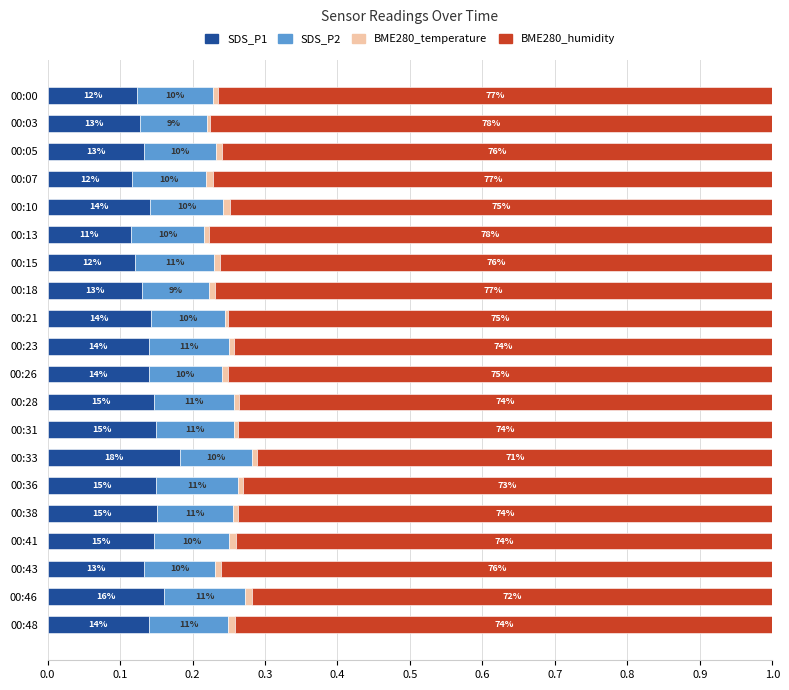

How many categories are shown in the chart?

20